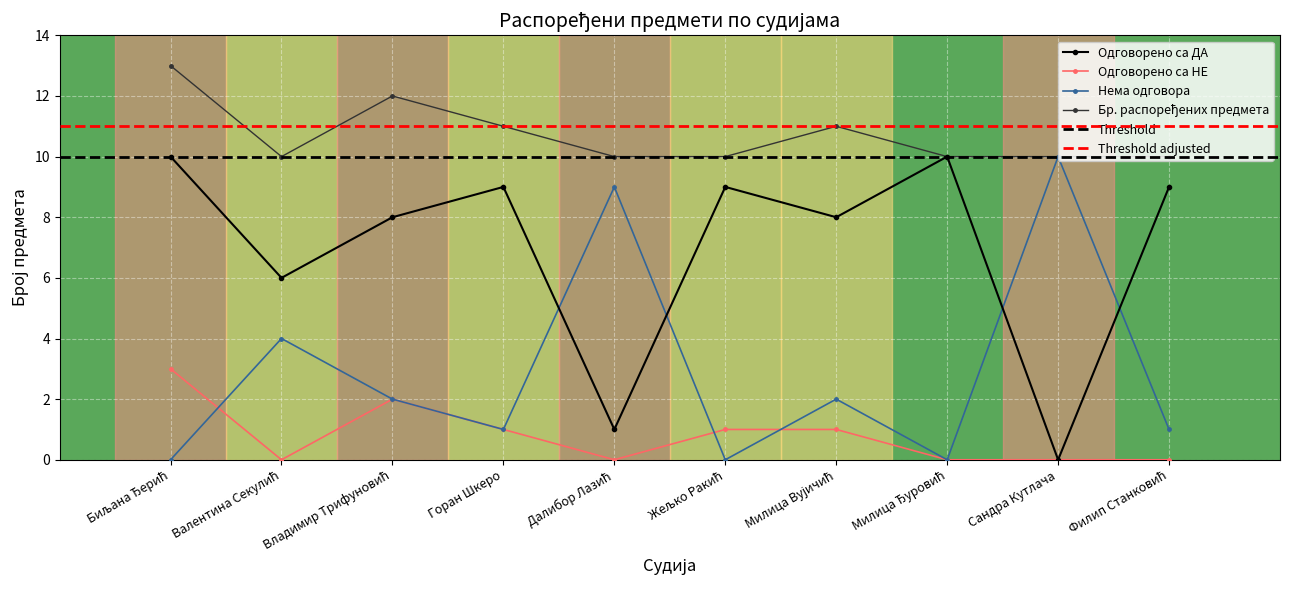

What position from the left is Биљана Ђерић?

1